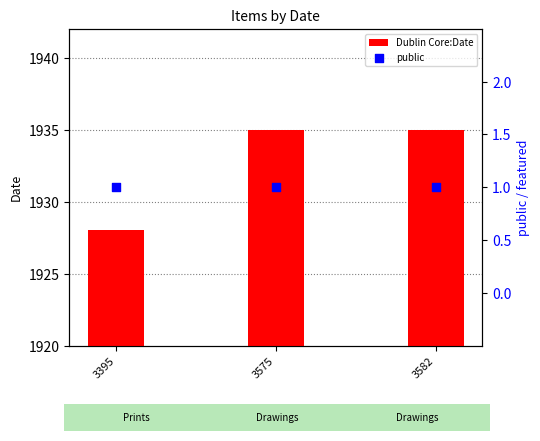

Is the value of Dublin Core:Date at 3582 greater than the value of public at 3582?

Yes